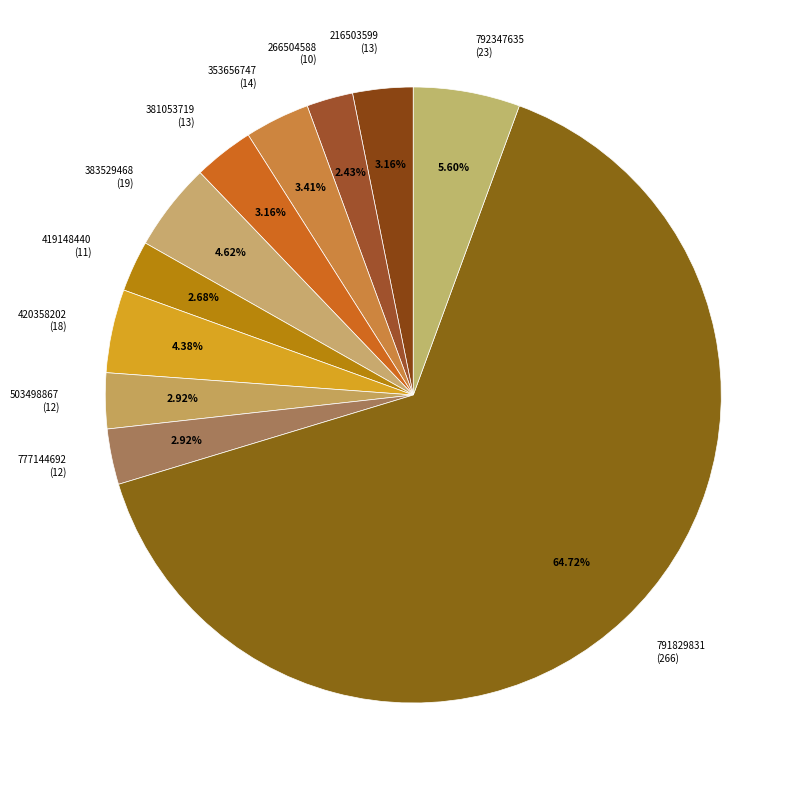

Count the number of slices in the pie.

11